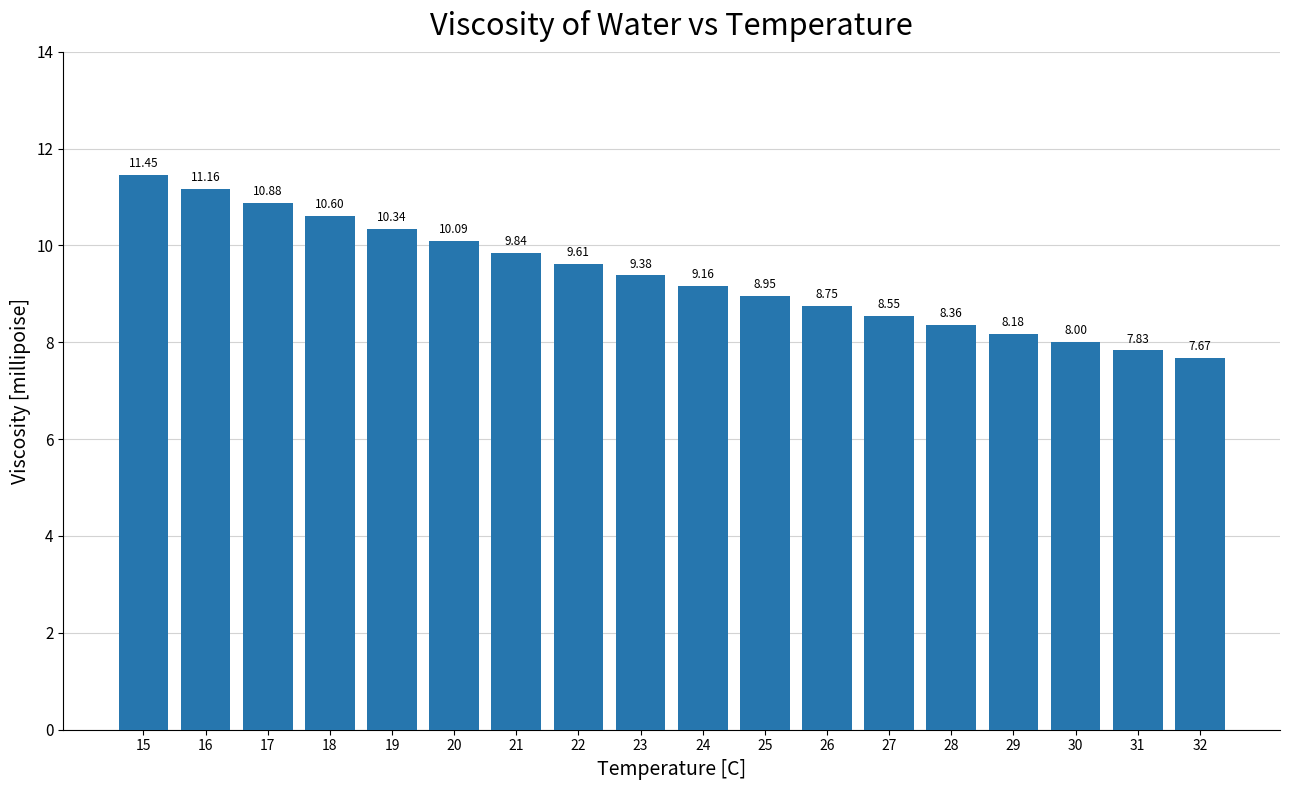

Which has a higher value, 20 or 18?

18